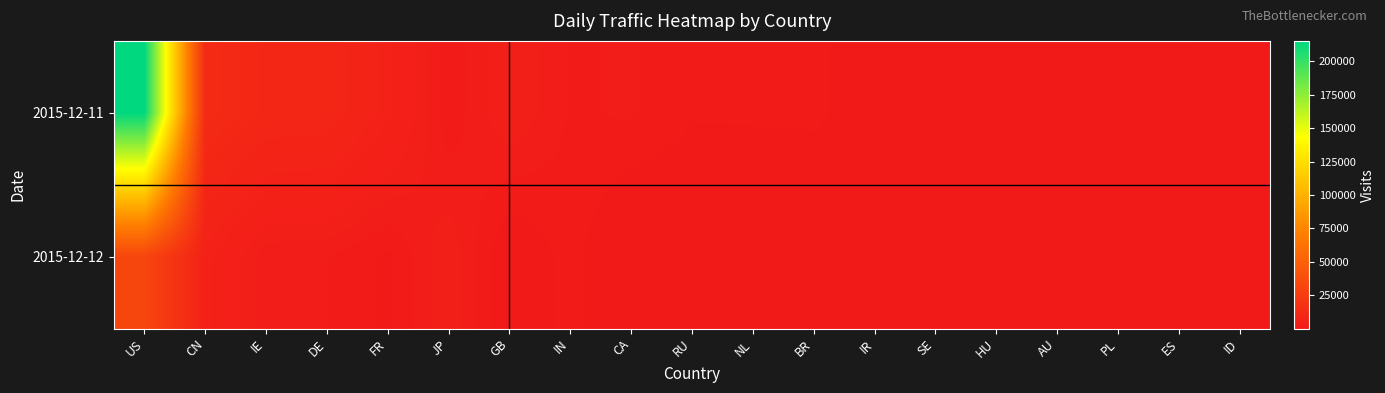

Which category has the highest value across all series?

US